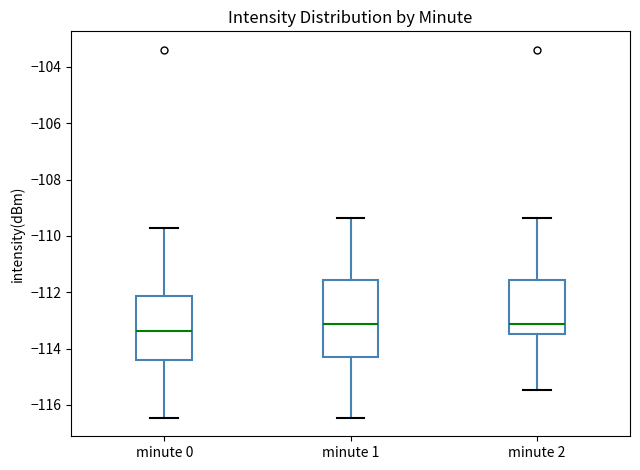

Which box is the tallest, from its lower edge to its upper edge?

minute 1